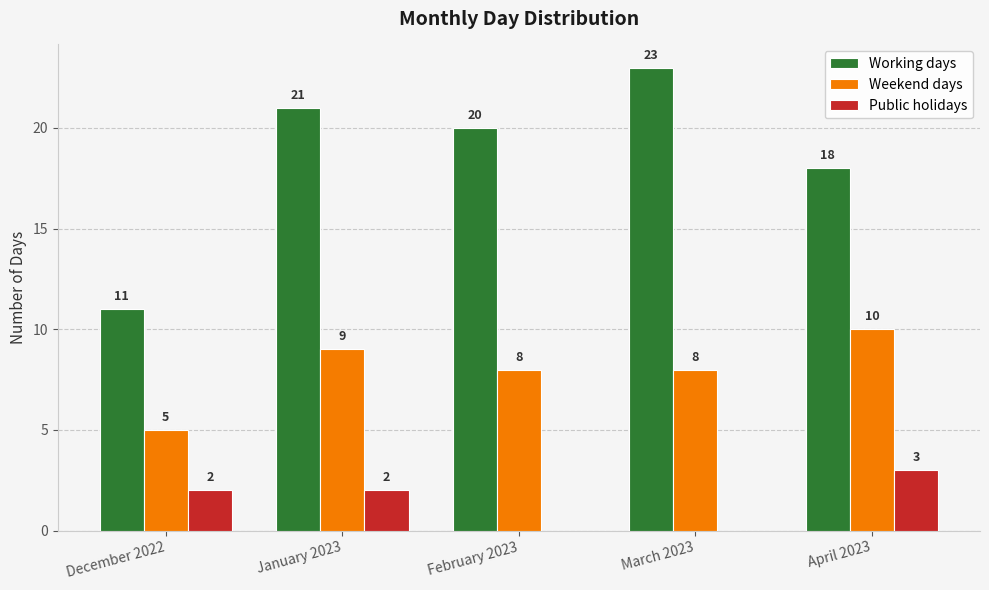

How many Weekend days values are between 8 and 9?

3